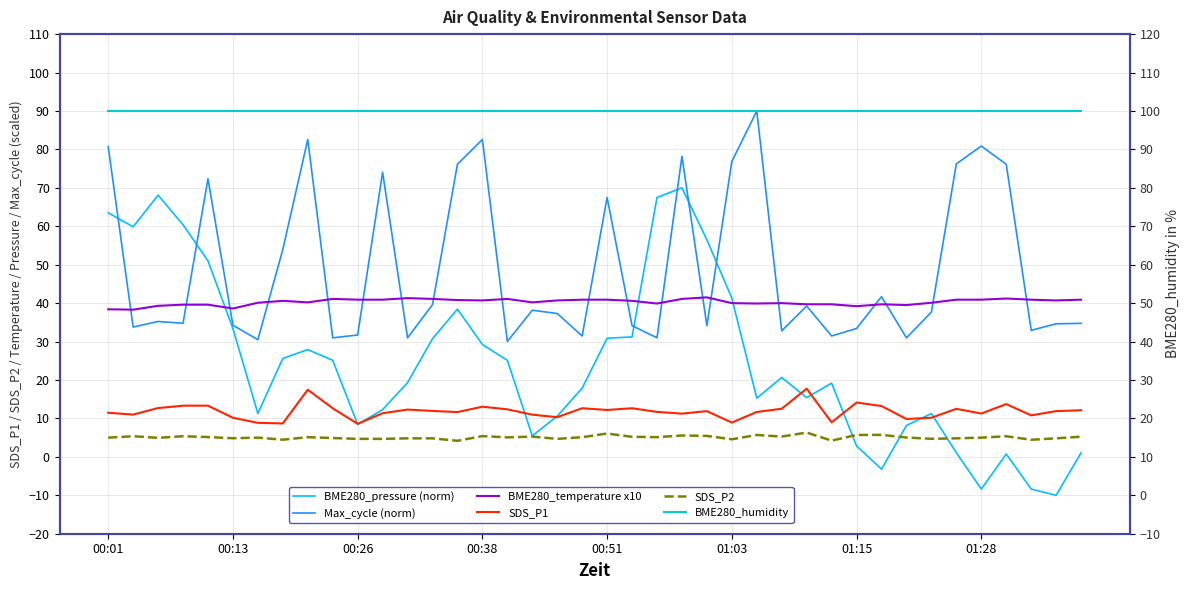

True or false: BME280_humidity and SDS_P1 intersect in this chart.

False